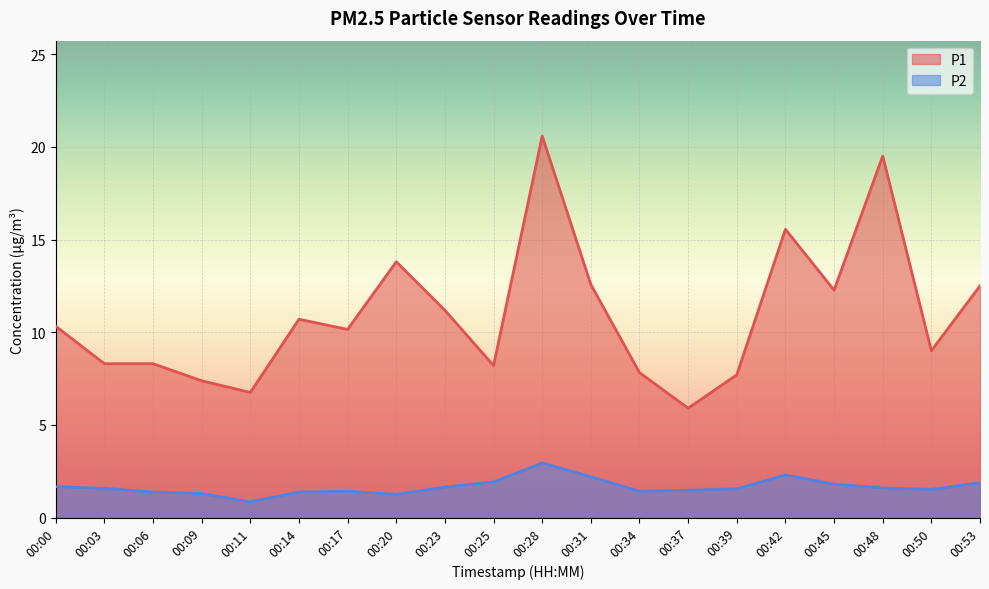

At which category does P1 reach its first local peak?

00:14